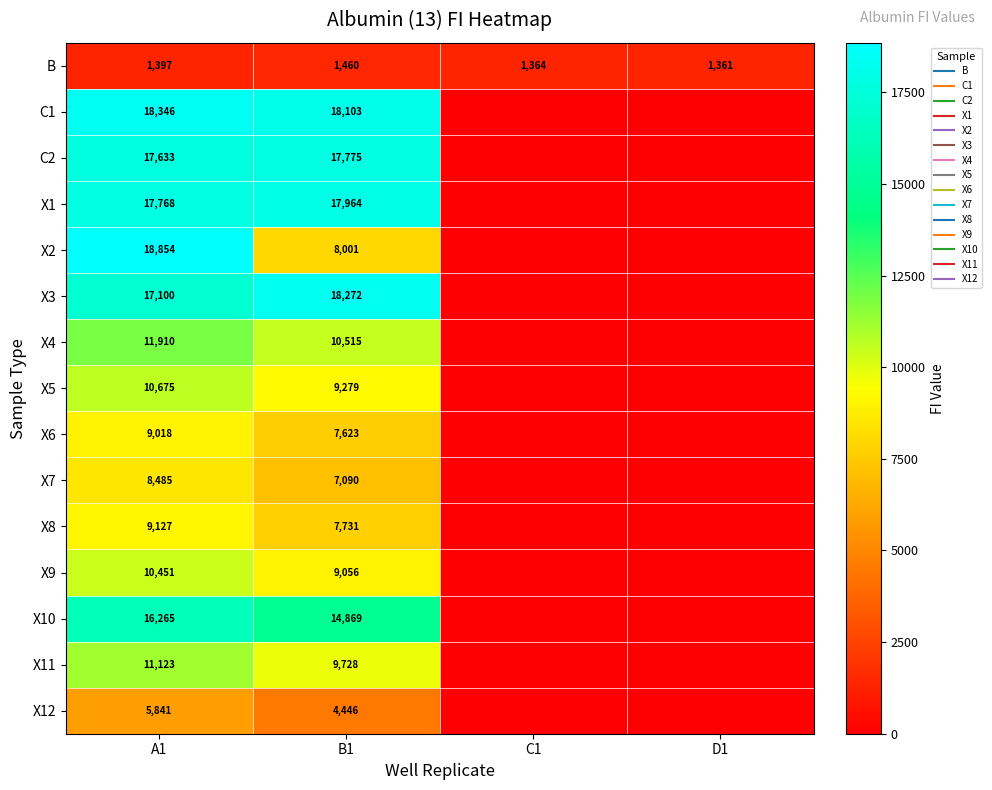

How many values in the X2 series exceed 8001?

1